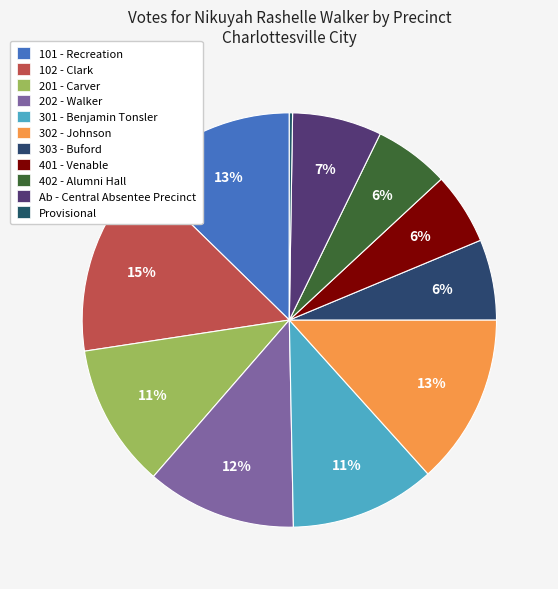

Does any single category account for the majority?

No